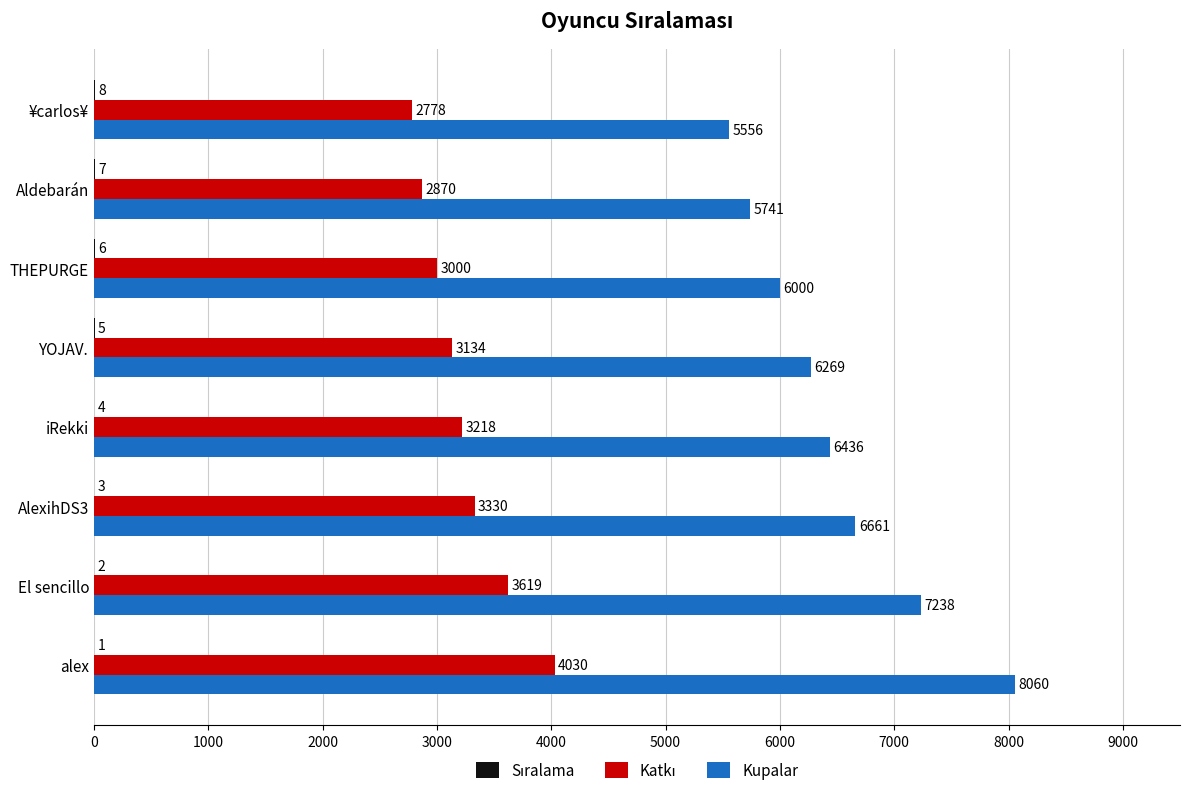

Which category has the highest value in the Kupalar series?

alex